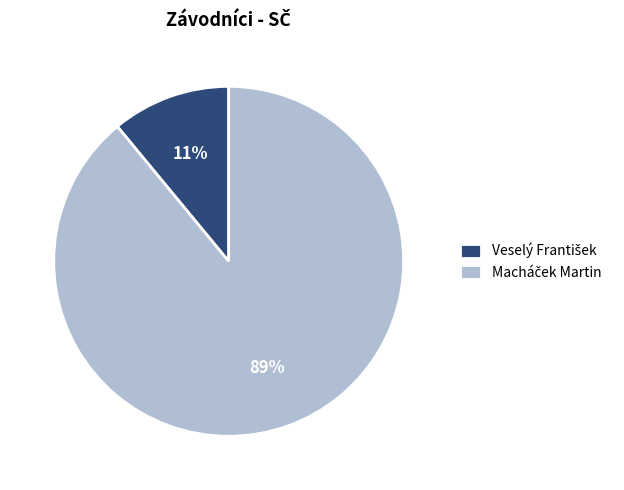

To the nearest percent, what is the average slice percentage?

50%